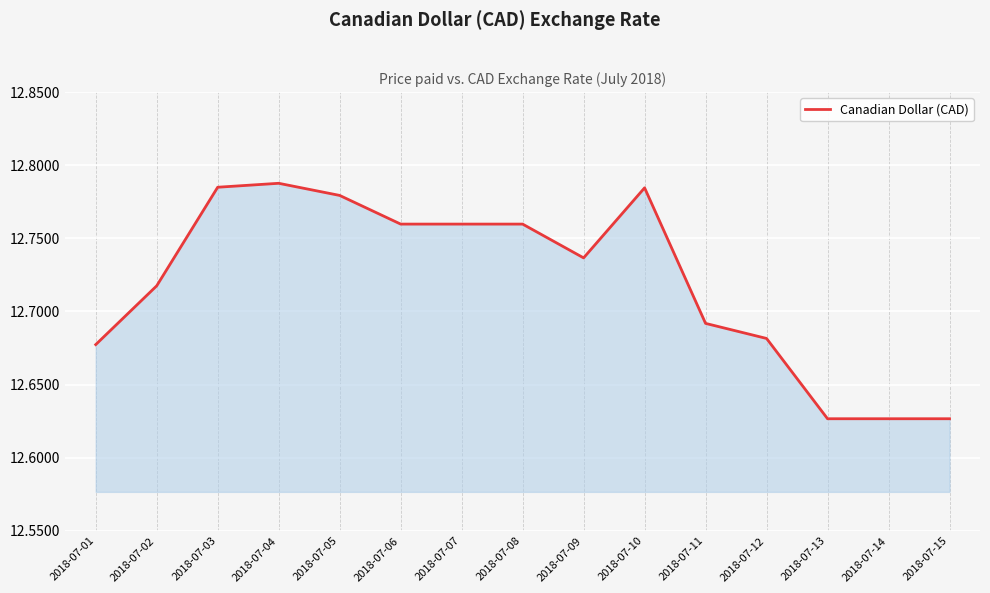

The value at 2018-07-11 is 7.9. True or false?

False